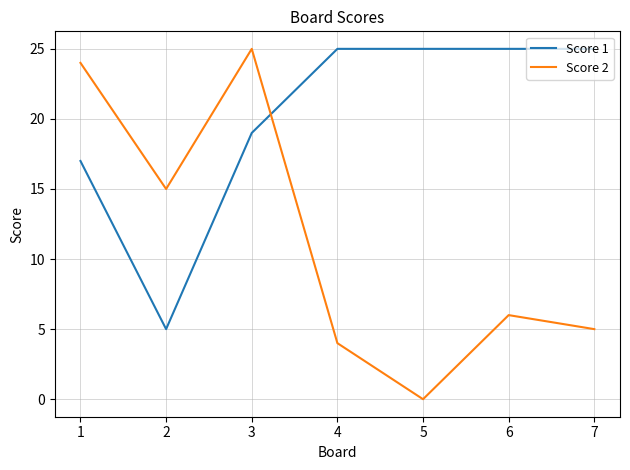

Which category has the highest value in the Score 2 series?

3